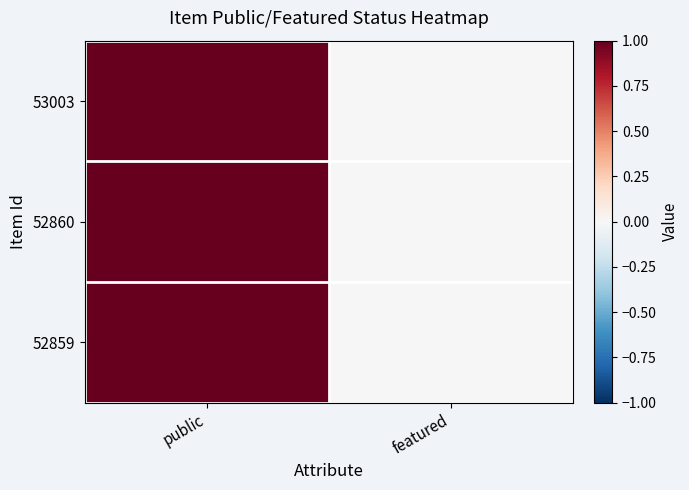

Reading right to left, list all the values displayed in this chart.

53003: featured=0	public=1
52860: featured=0	public=1
52859: featured=0	public=1